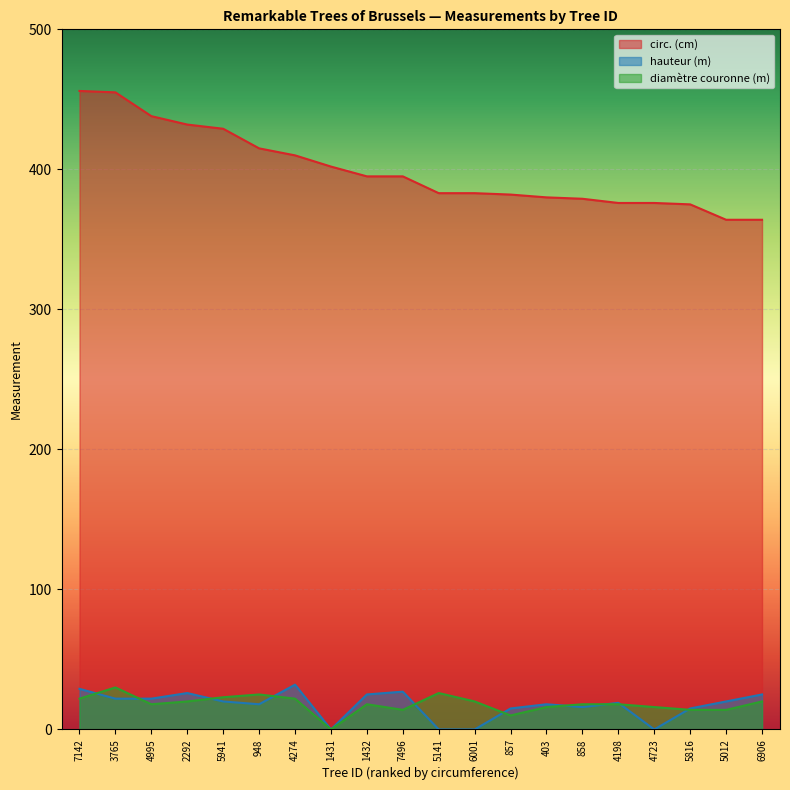

How many data points in hauteur (m) are above 20?

8